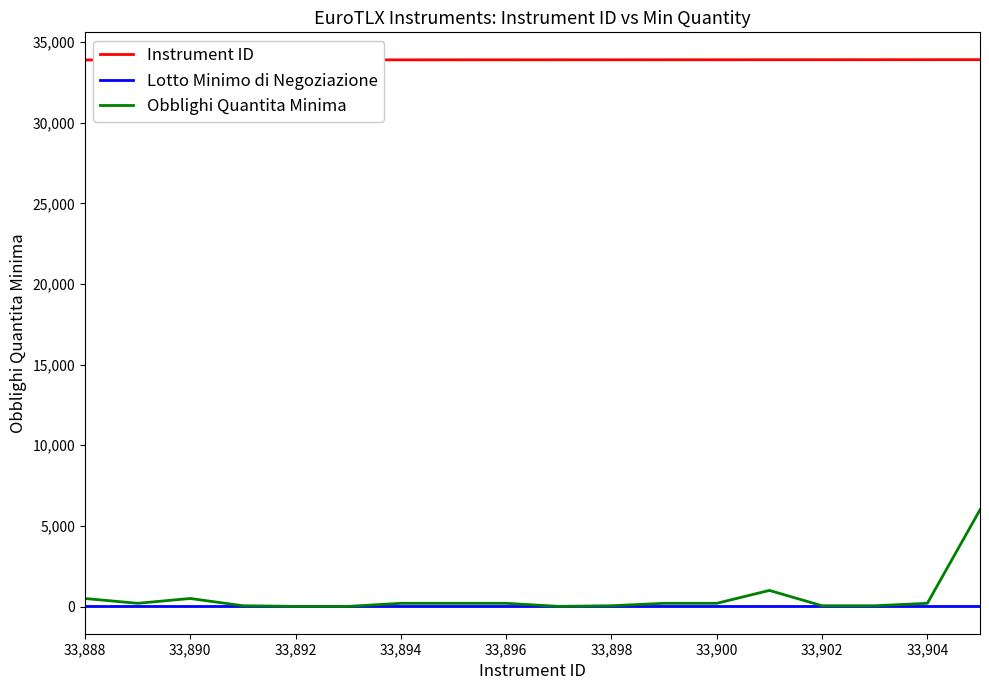

What is the average value of the Obblighi Quantita Minima series?

535